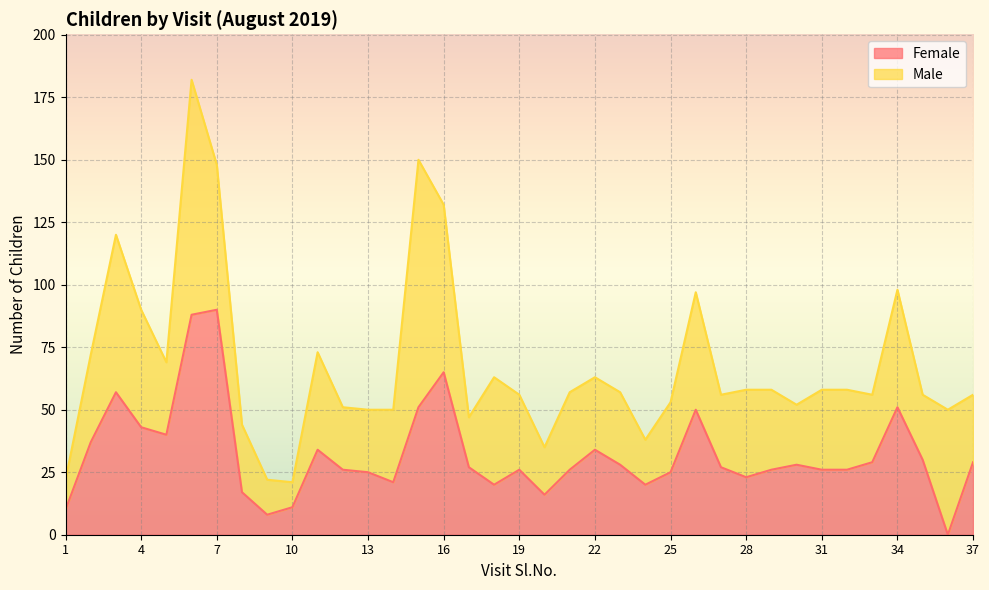

Where is the first local maximum?

3